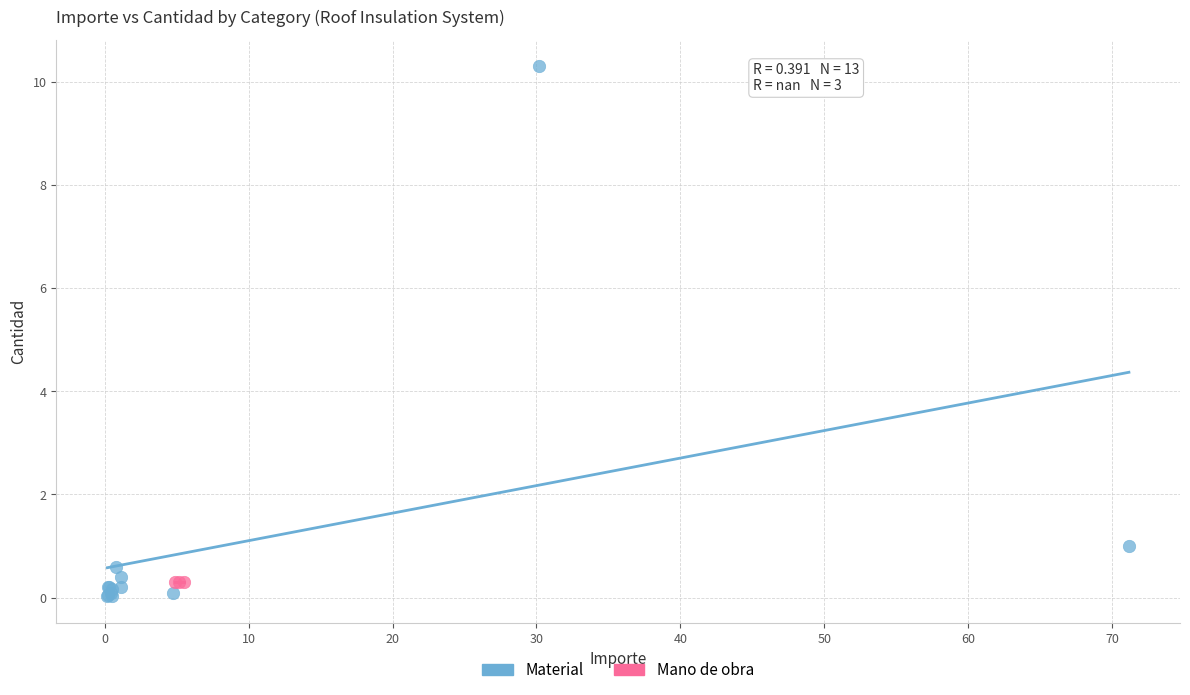

Which series reaches the maximum Y coordinate?

Material